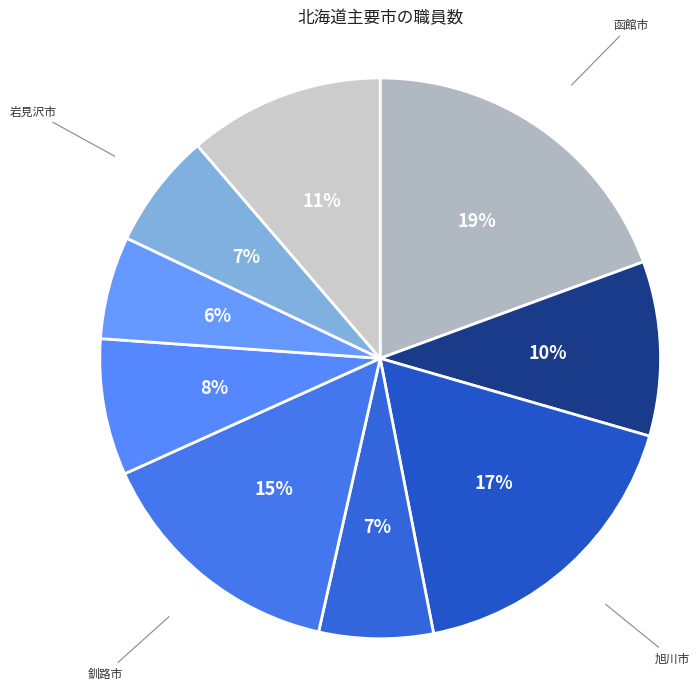

What is the ratio of the value at 旭川市 to the value at 小樽市?

1.7